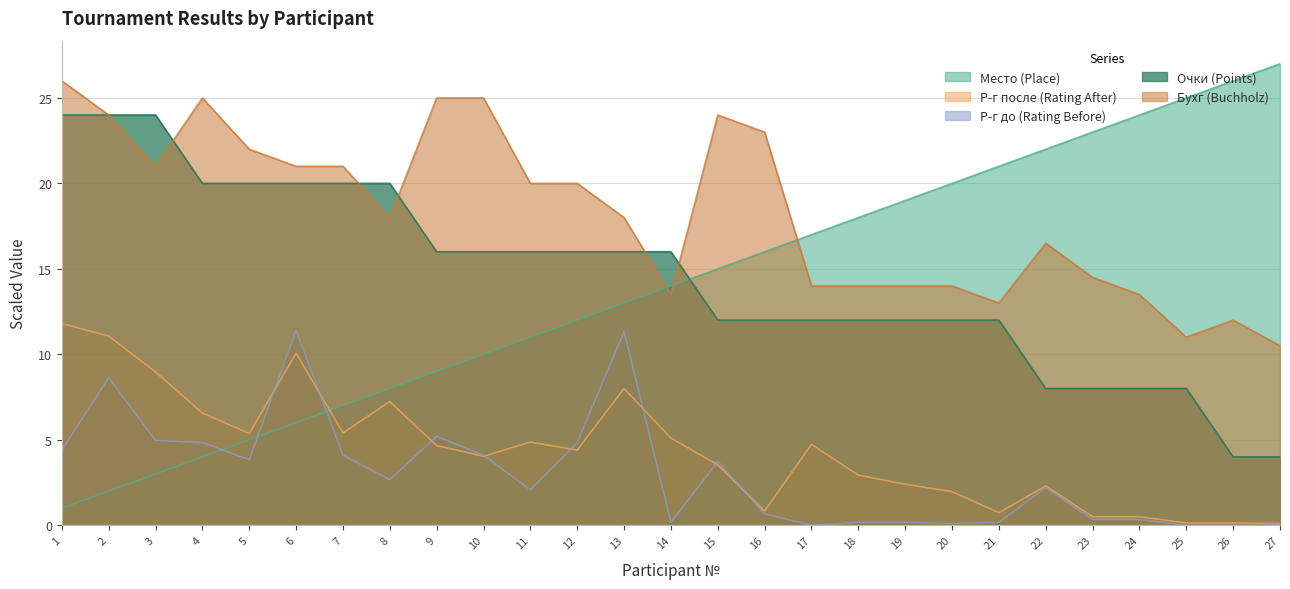

Which label corresponds to the largest value in the chart?

27